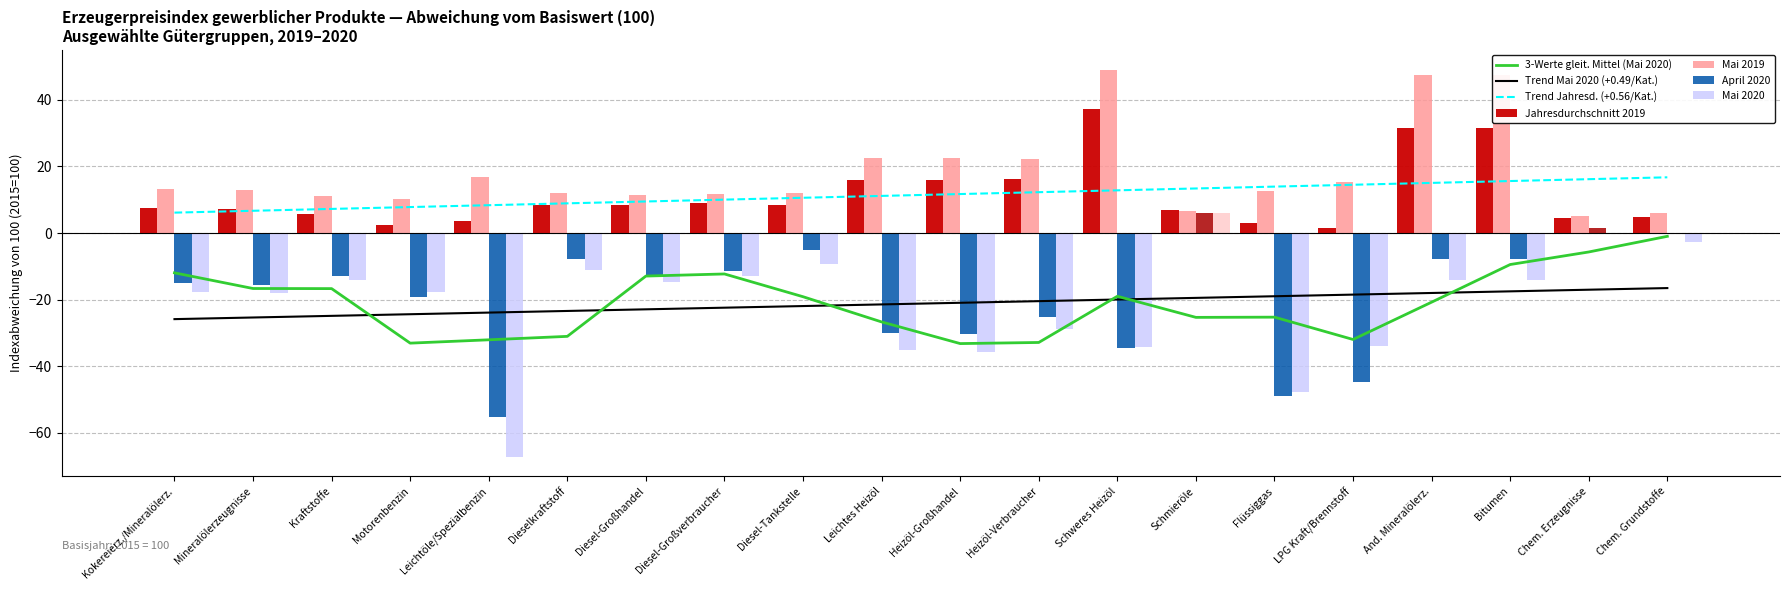

Is the value of April 2020 at Mineralölerzeugnisse greater than the value of Jahresdurchschnitt 2019 at Kokereierz./Mineralölerz.?

No